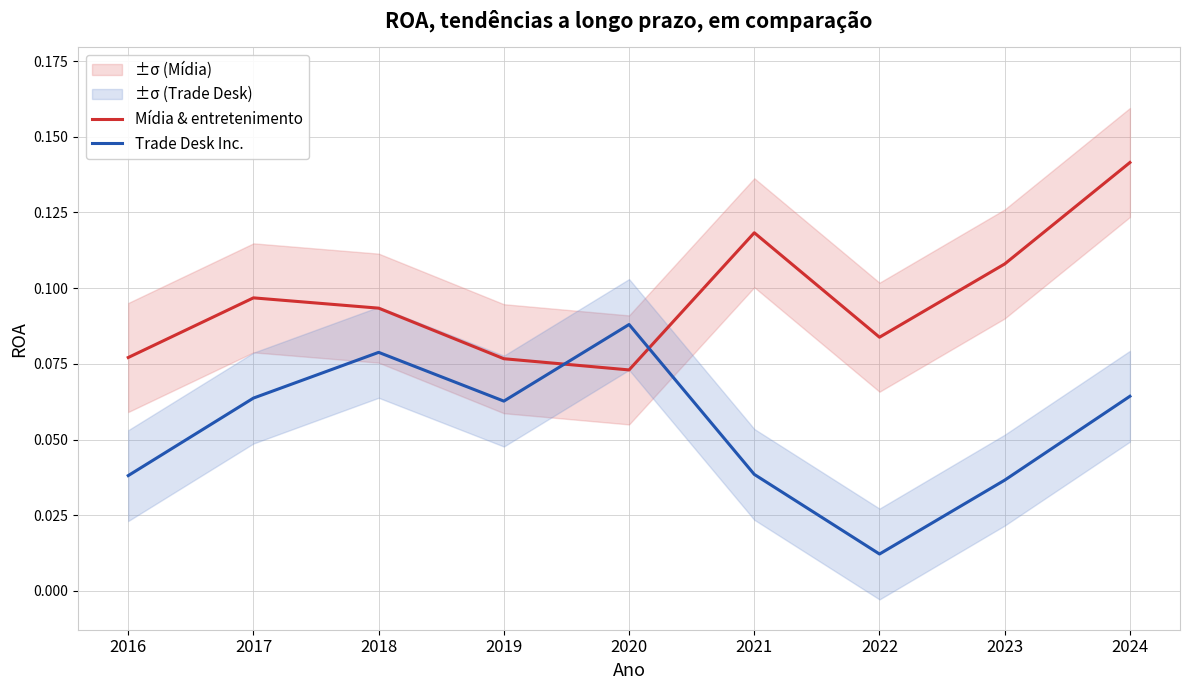

What is the difference between the maximum and minimum values in the Trade Desk Inc. series?

0.1